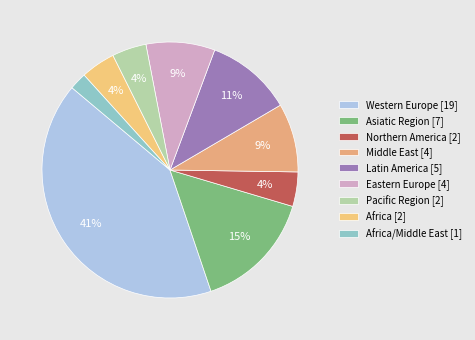

How many slices are in this pie chart?

9